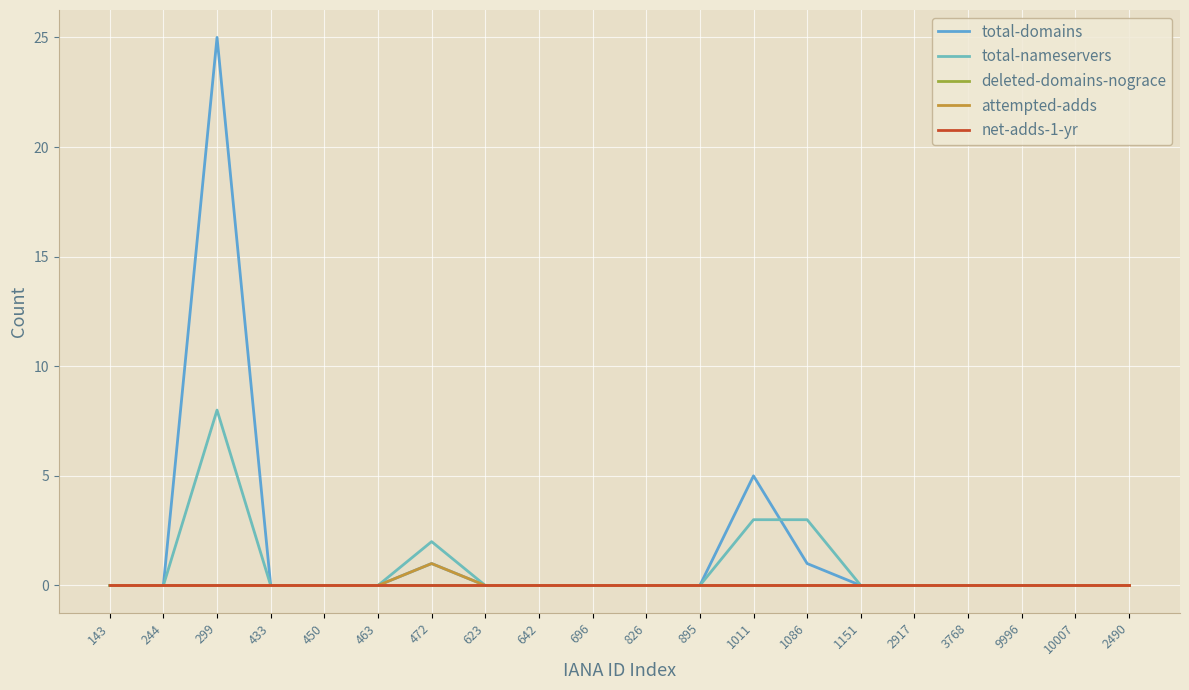

Which series changed the most between 1011 and 2490?

total-domains